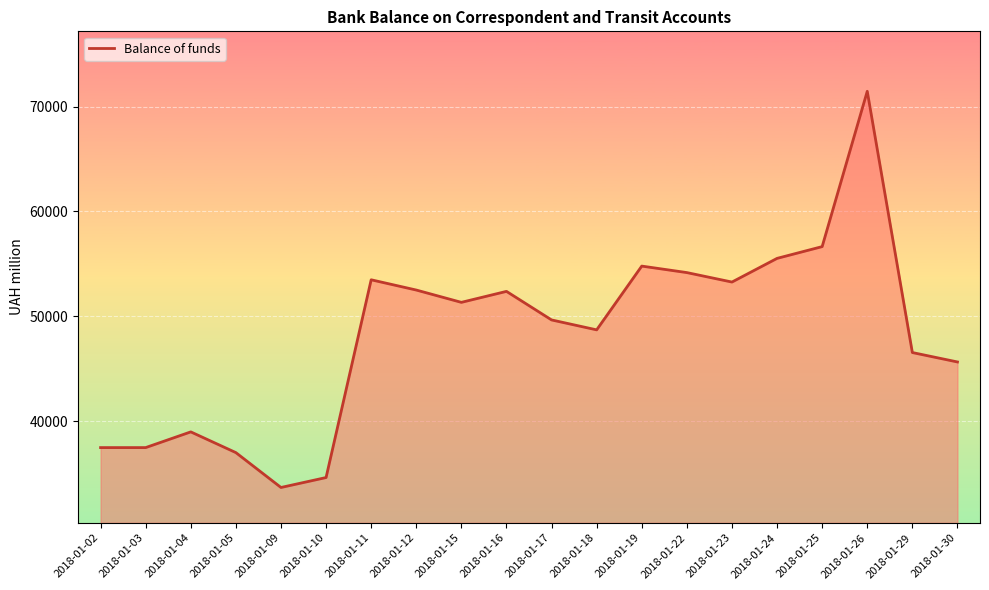

Read the value at 2018-01-22.

54173.4